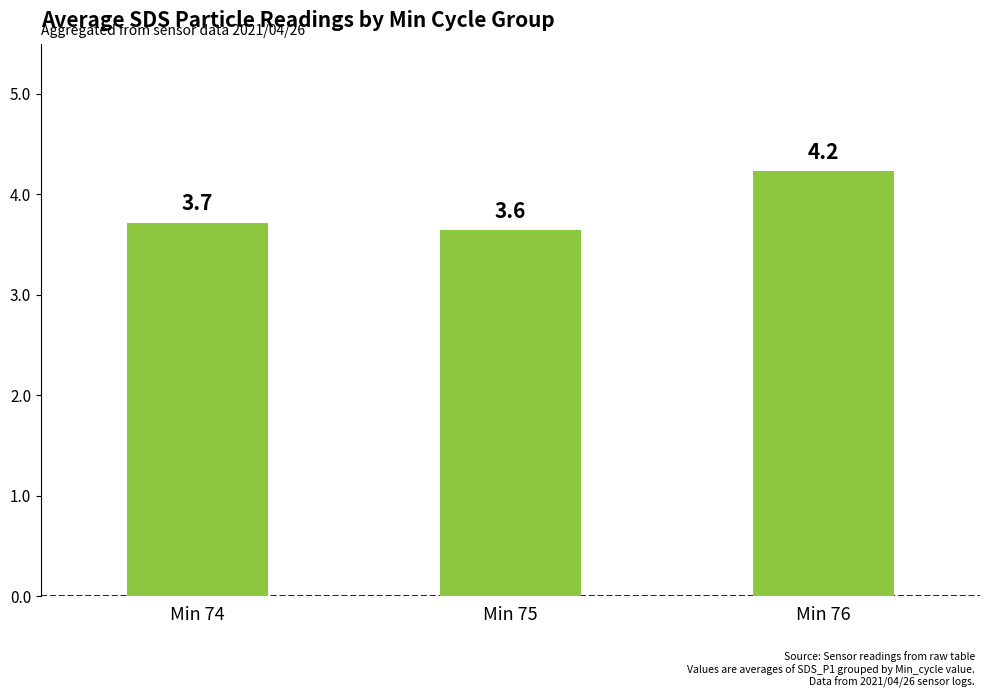

Rank the categories by value from highest to lowest.

Min 76, Min 74, Min 75